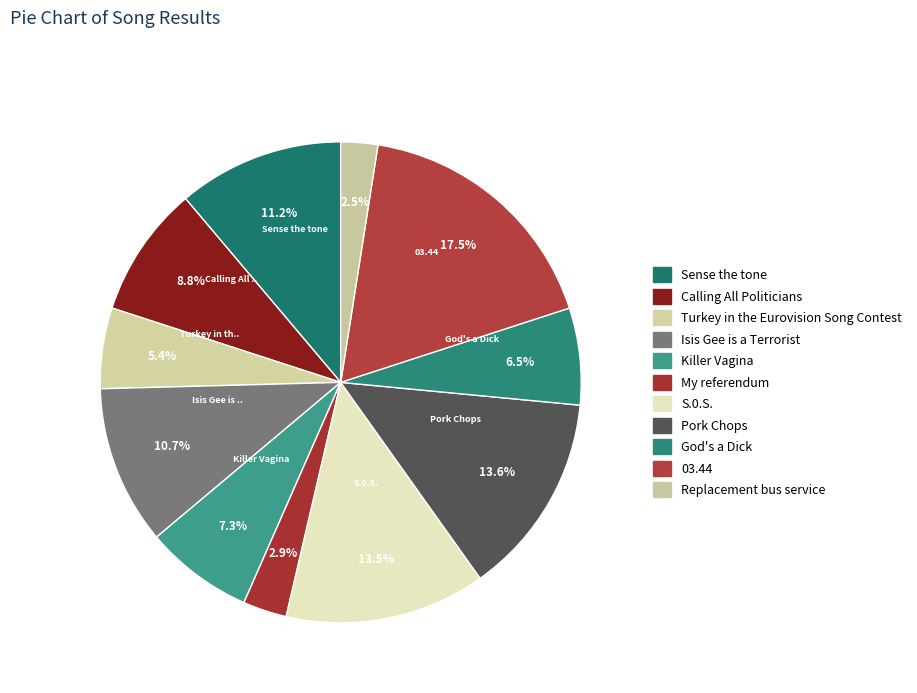

Count the number of slices in the pie.

11